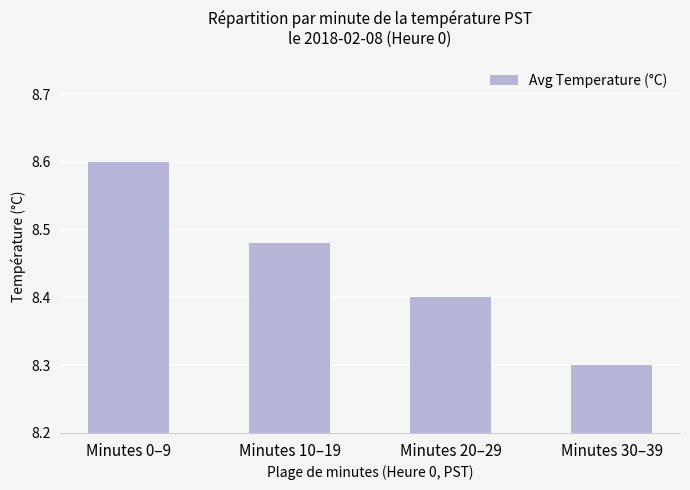

What is the value of the 1st bar from the left?

8.6